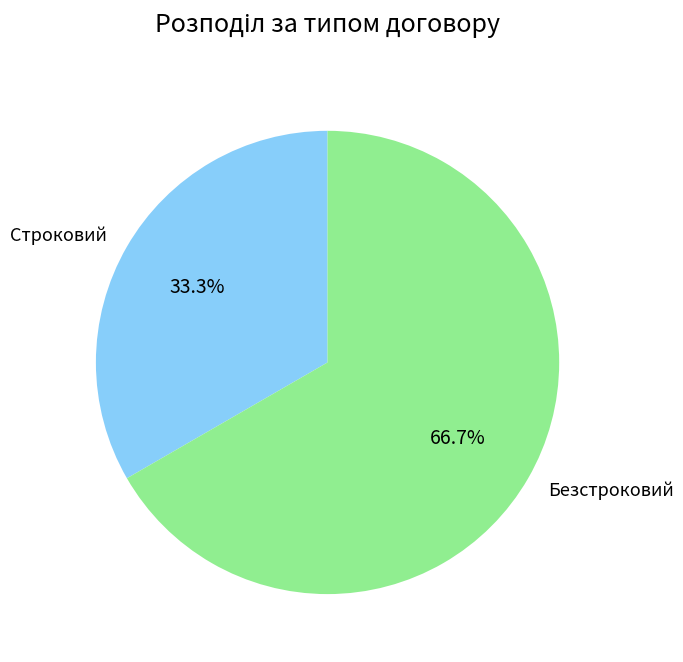

How many slices are in this pie chart?

2